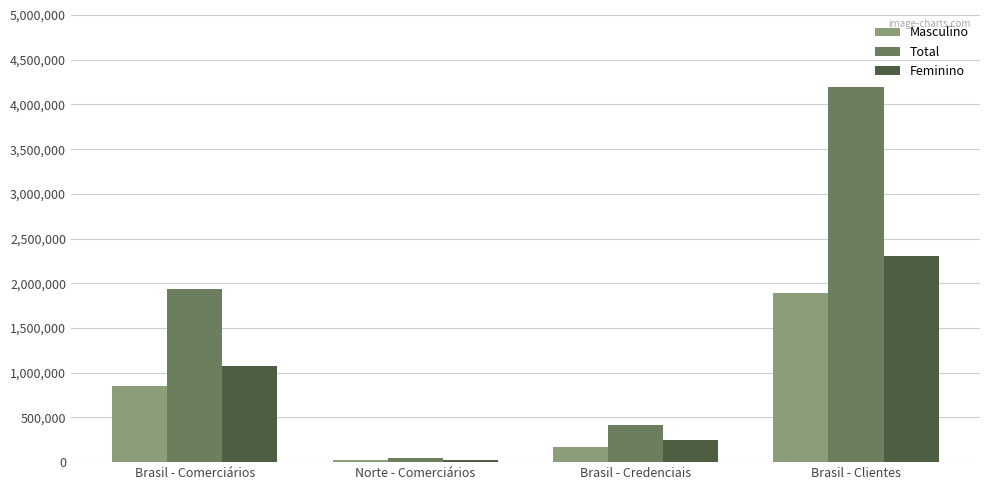

Read the Feminino value at Norte - Comerciários.

24043